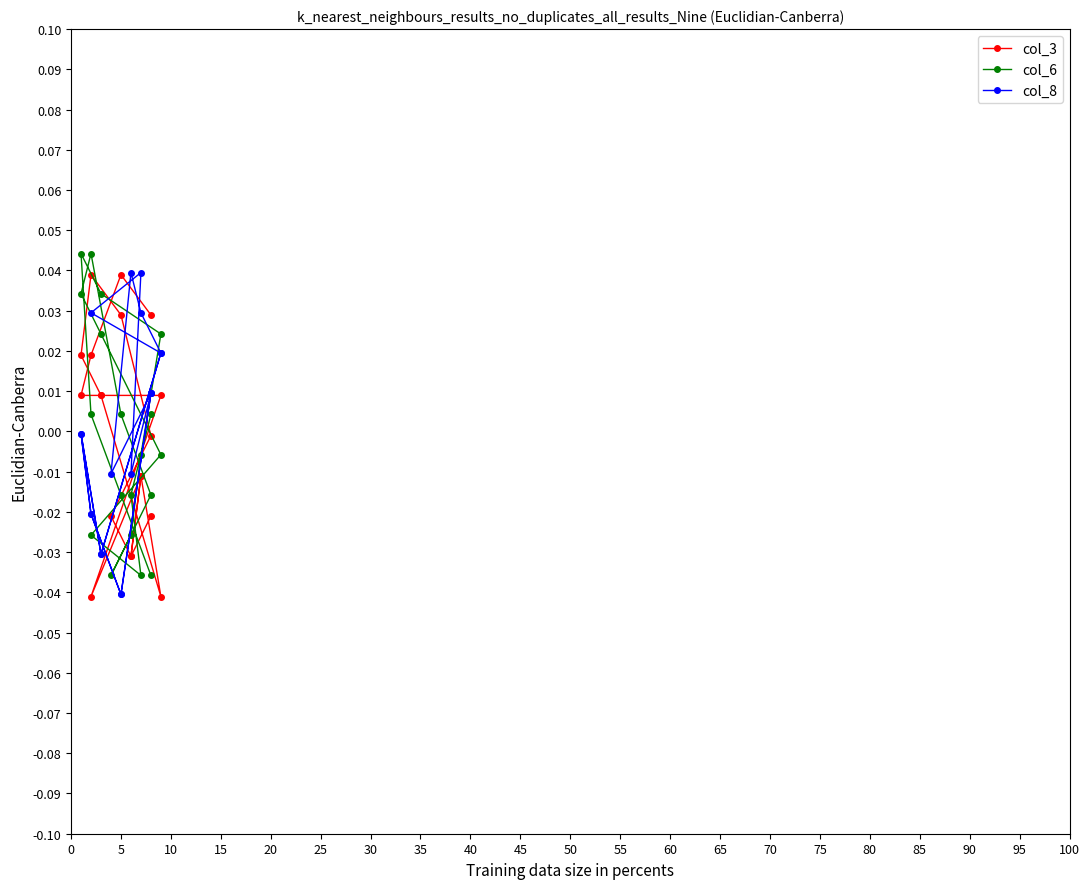

True or false: col_3 has more than 1 points higher than both neighbors.

True